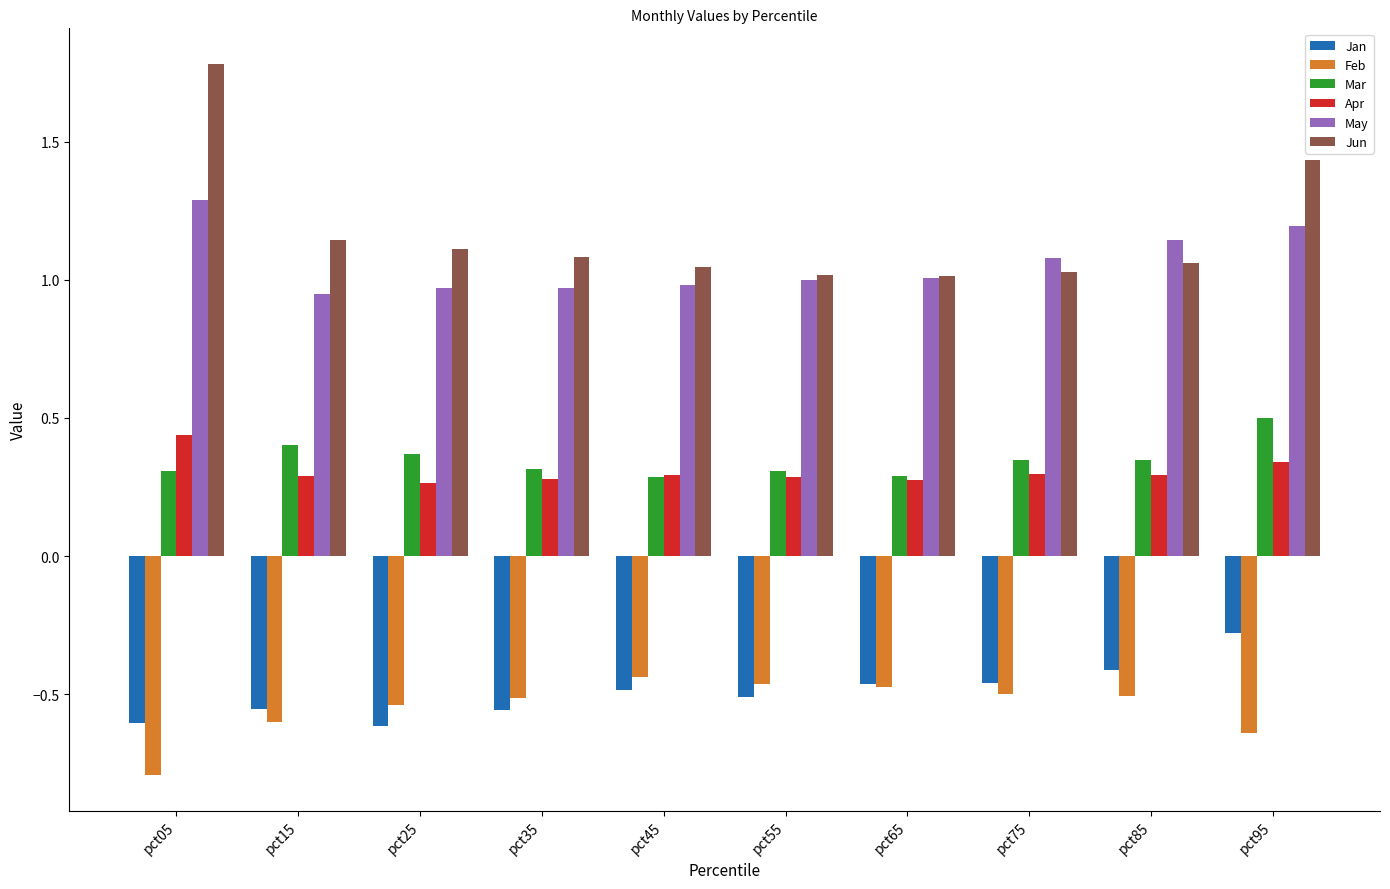

Is it true that Jun equals 1.3 at pct75?

False